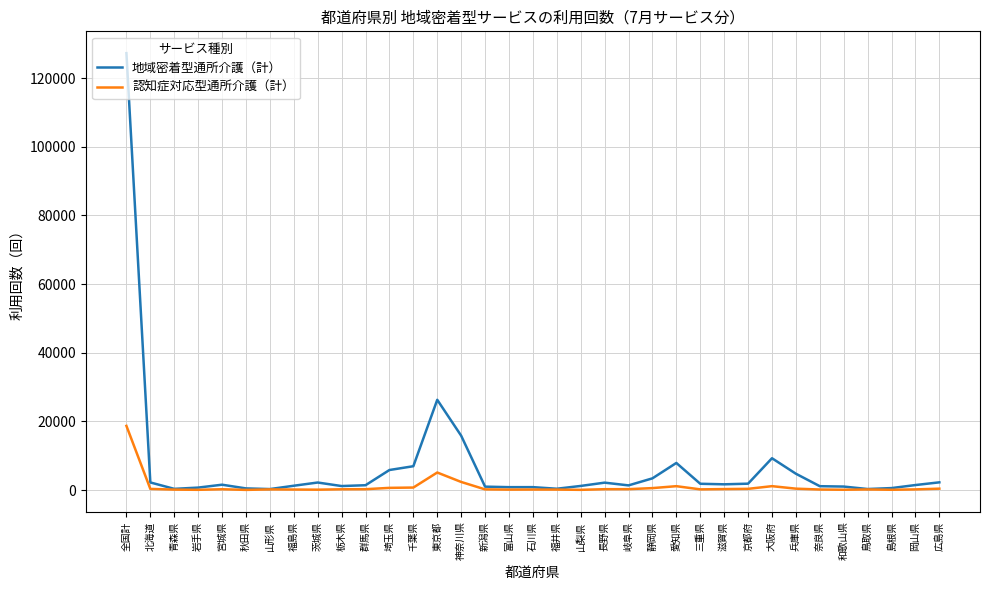

Which series has the largest range (max minus min)?

地域密着型通所介護（計）